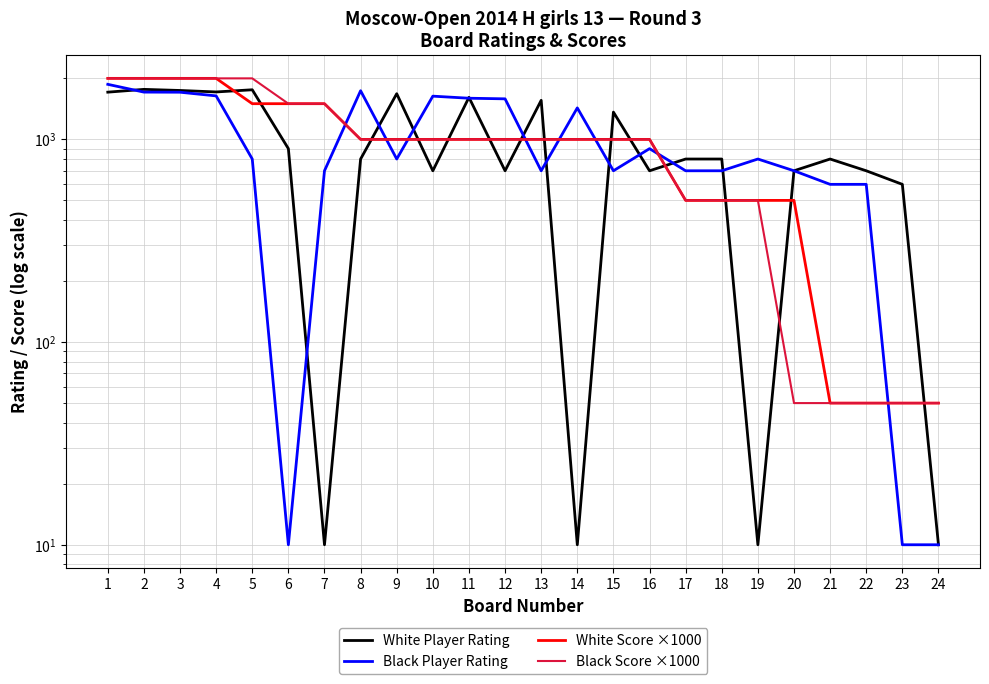

The White Player Rating series shows 2421 at 9. True or false?

False